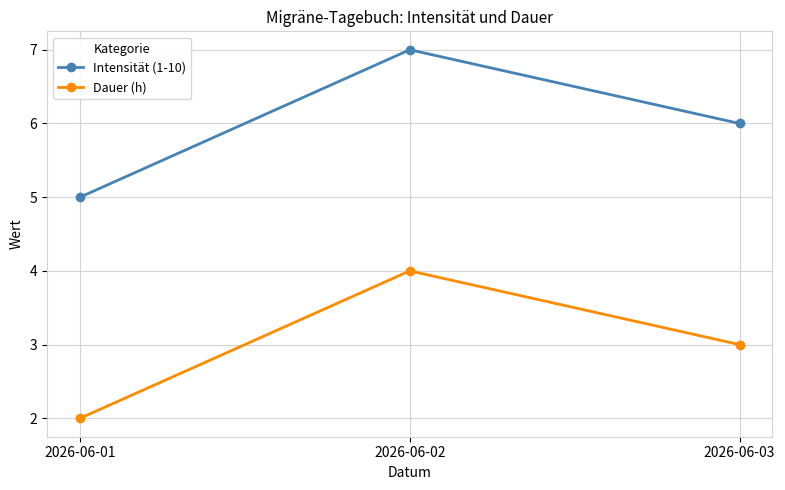

What is the average value of the Dauer (h) series?

3